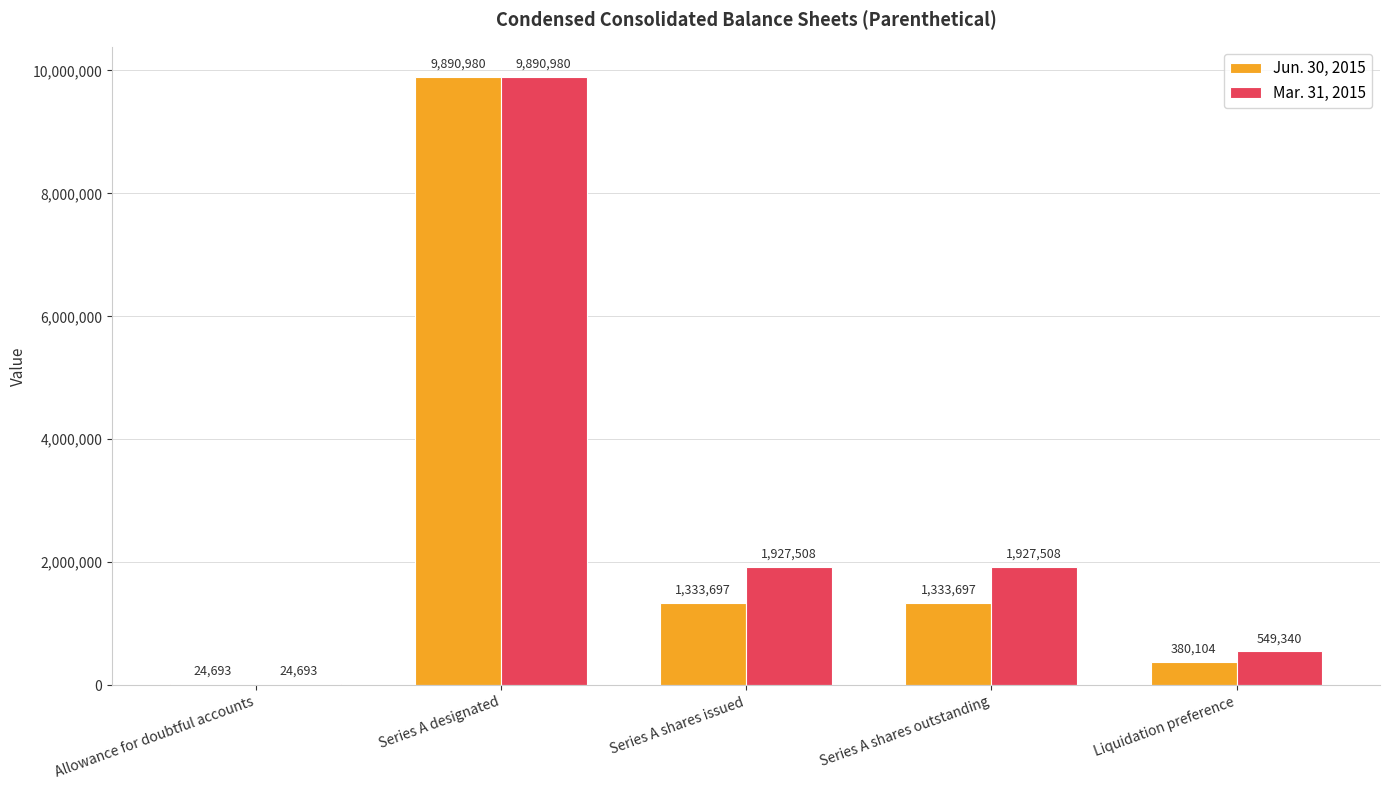

Reading left to right, extract all data points from this chart.

Jun. 30, 2015: 24693	9890980	1333697	1333697	380104
Mar. 31, 2015: 24693	9890980	1927508	1927508	549340